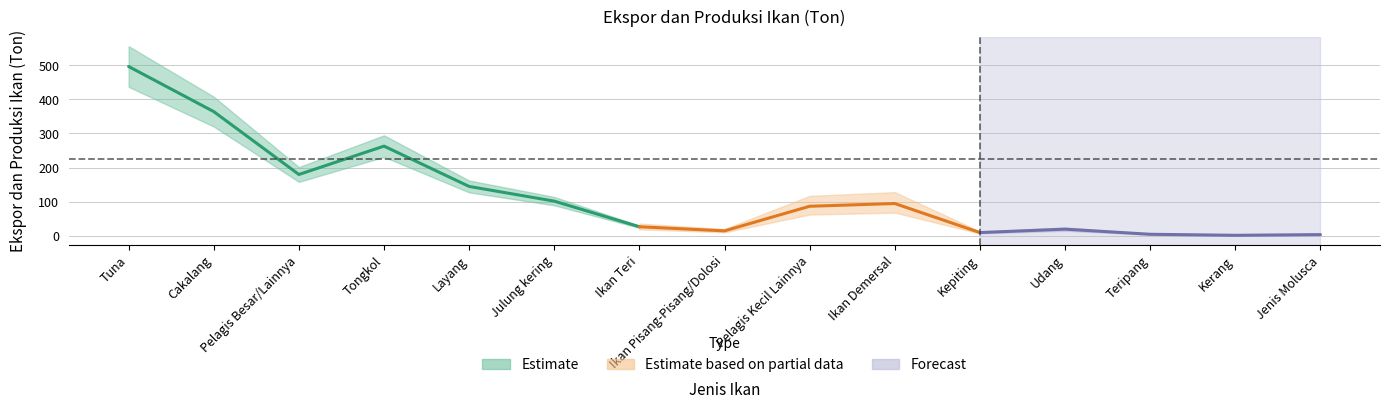

What is the label of the 1st point from the right?

Jenis Molusca